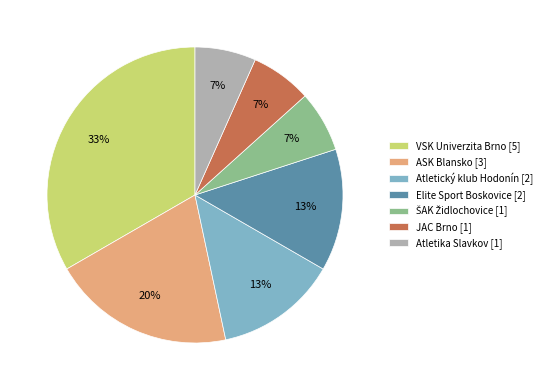

Is Elite Sport Boskovice [2] the majority of the pie?

No